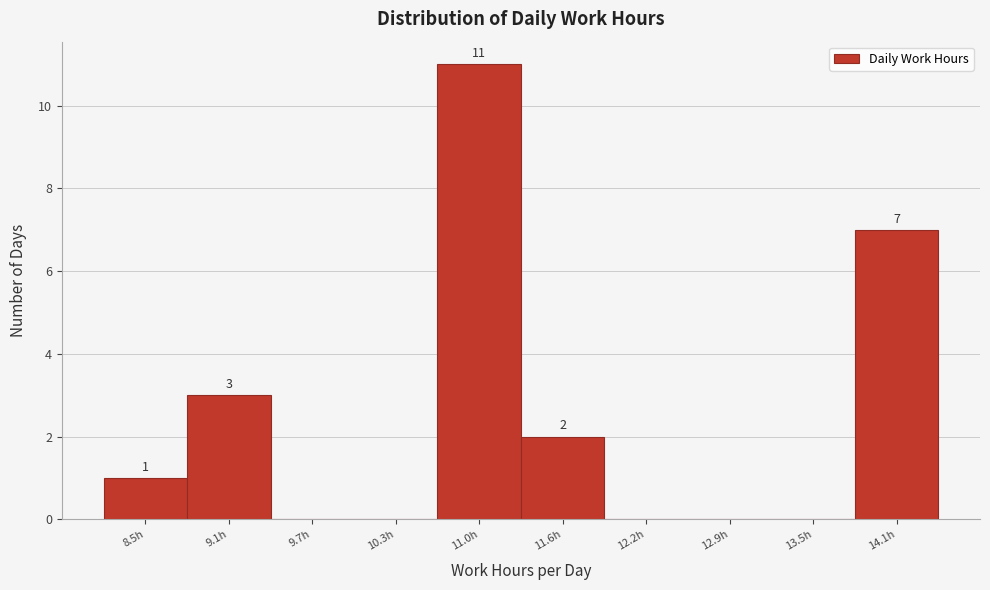

Reading left to right, what are all the values shown in this chart?

8.5h=1	9.1h=3	9.7h=0	10.3h=0	11.0h=11	11.6h=2	12.2h=0	12.9h=0	13.5h=0	14.1h=7